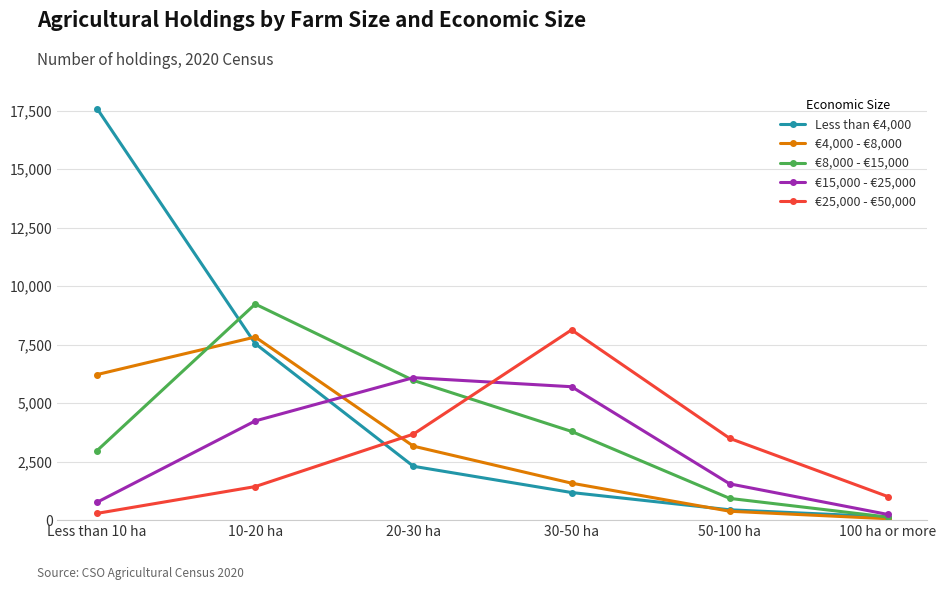

How many data points in €4,000 - €8,000 are less than 3156?

3